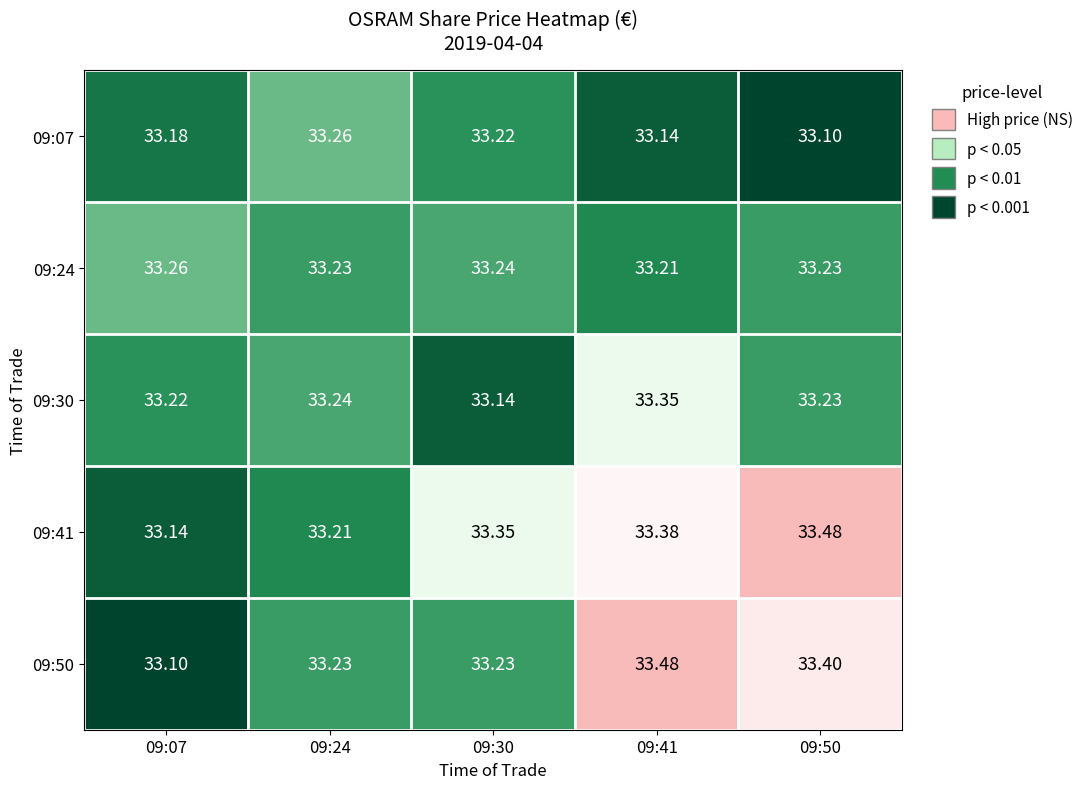

Is the value of 09:24 at 09:07 greater than the value of 09:30 at 09:50?

Yes